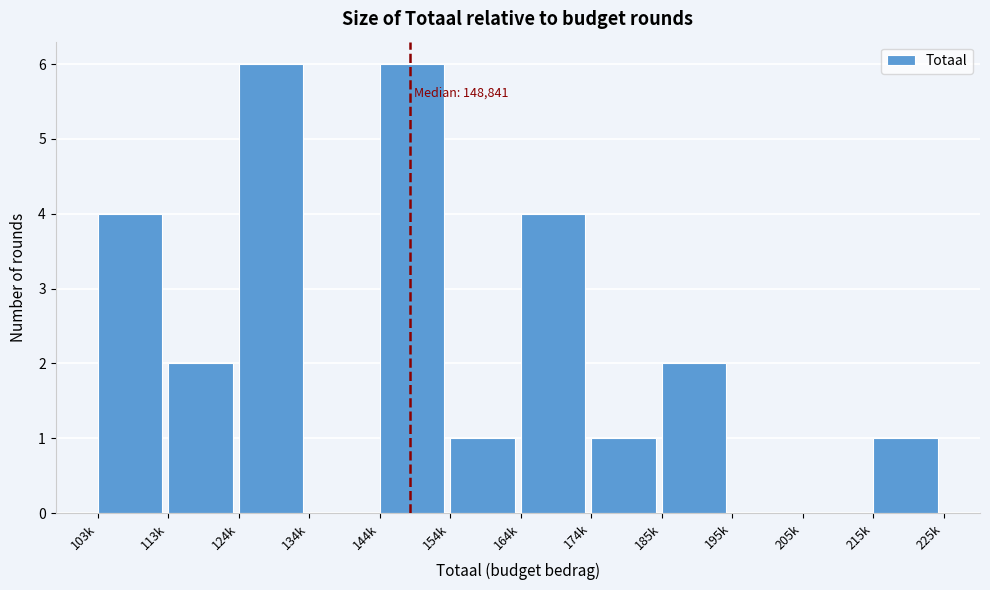

Reading right to left, extract all data points from this chart.

215k=1	205k=0	195k=0	185k=2	174k=1	164k=4	154k=1	144k=6	134k=0	124k=6	113k=2	103k=4